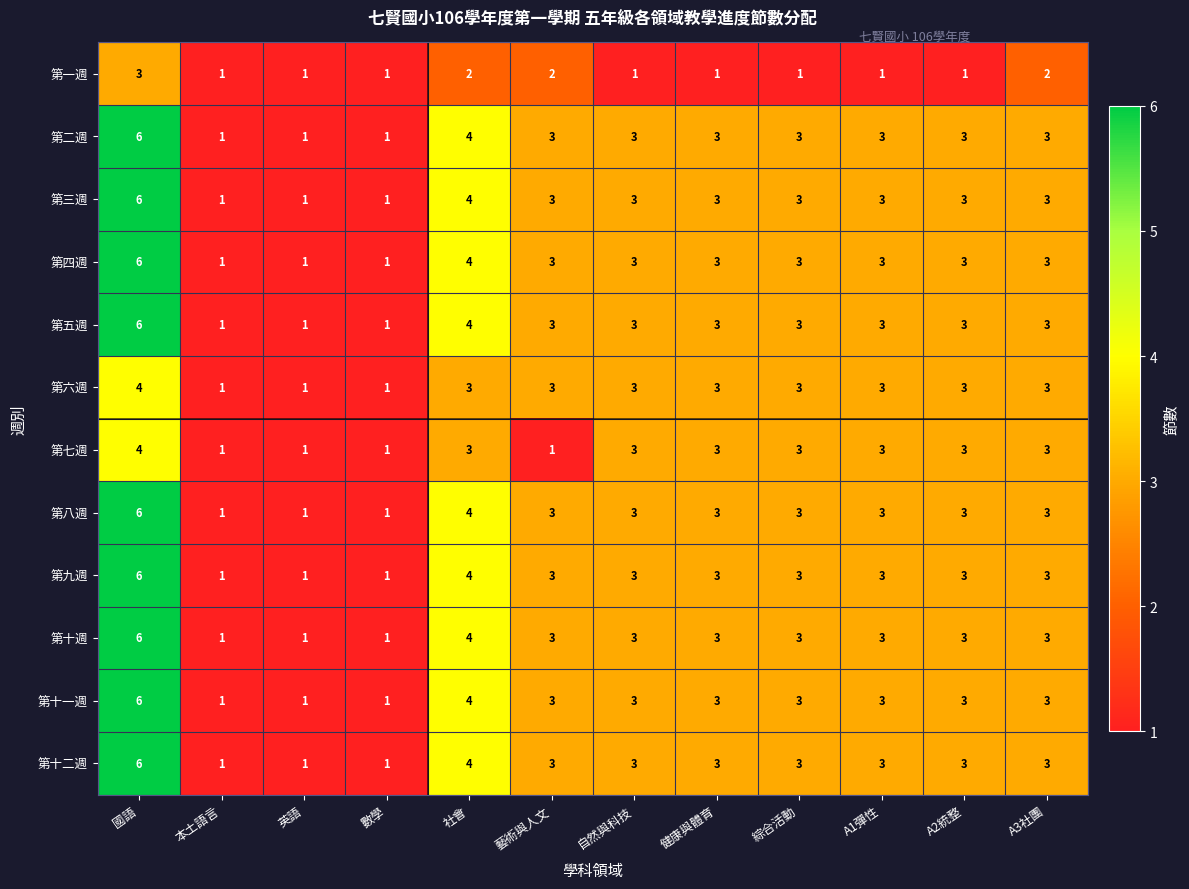

What is the sum of all 第十二週 values?

34